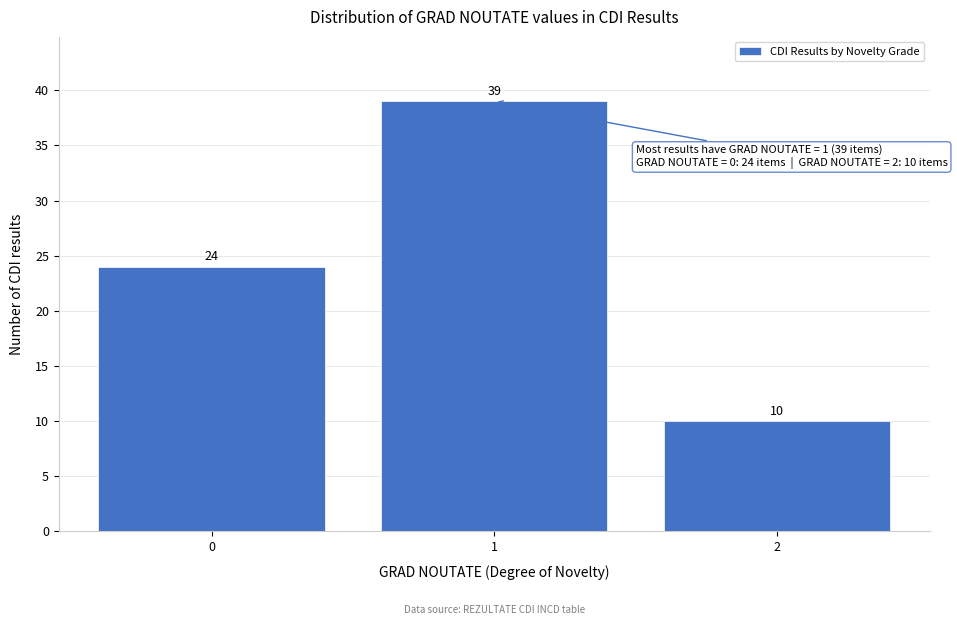

Reading left to right, transcribe this chart: for each bar, give the range it covers on the x-axis and its height.

-0.5 to 0.5: 24
0.5 to 1.5: 39
1.5 to 2.5: 10